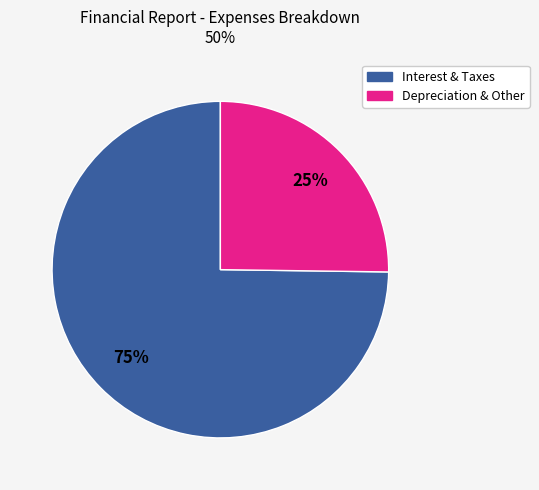

To the nearest percent, what is the average slice percentage?

50%